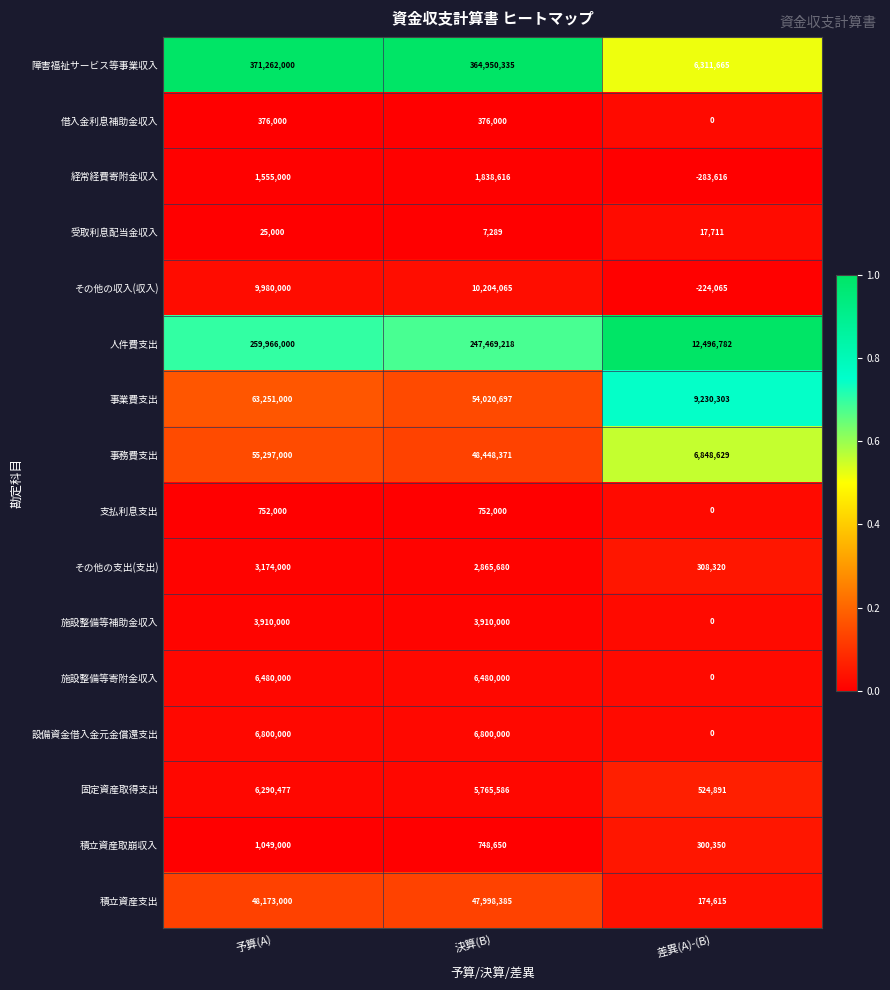

What is the total value across all series at 決算(B)?

802634892